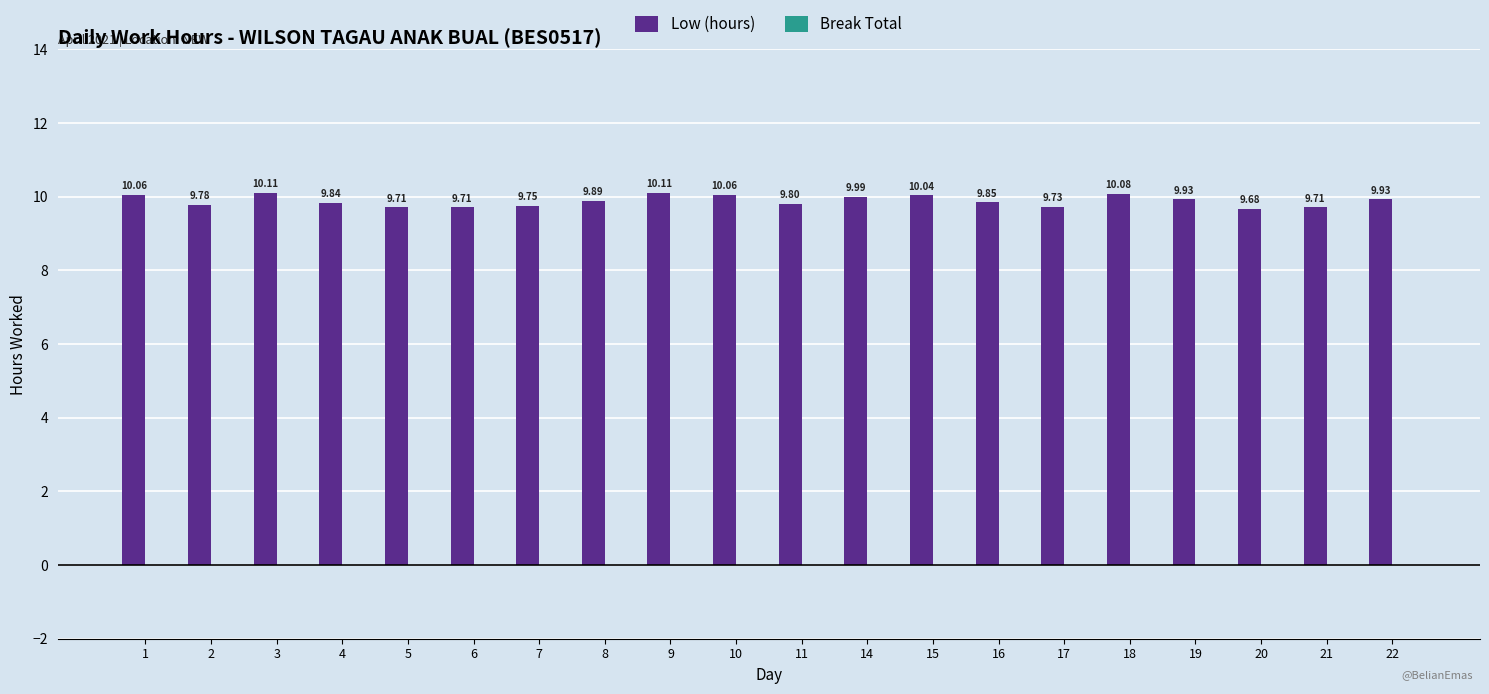

Between 20 and 6, which is larger?

6